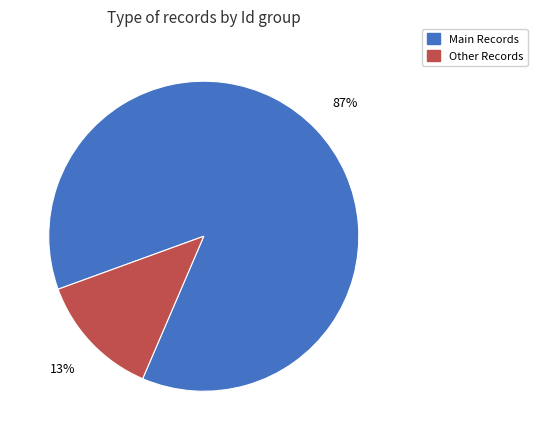

Which slice is the largest?

Main Records